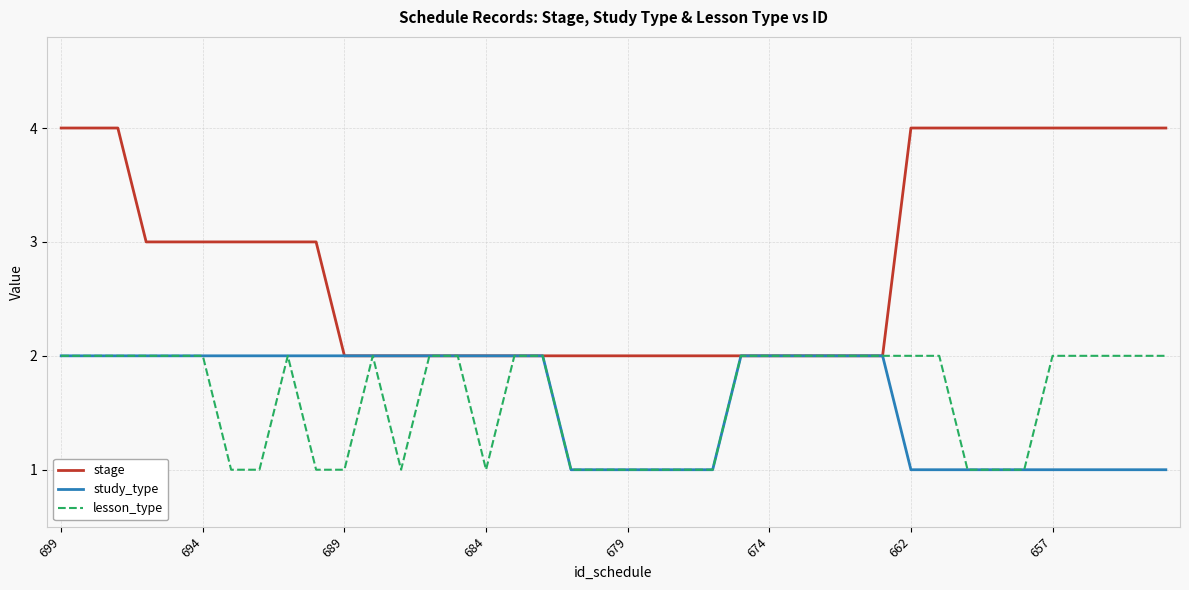

Which series has the widest spread of values?

stage